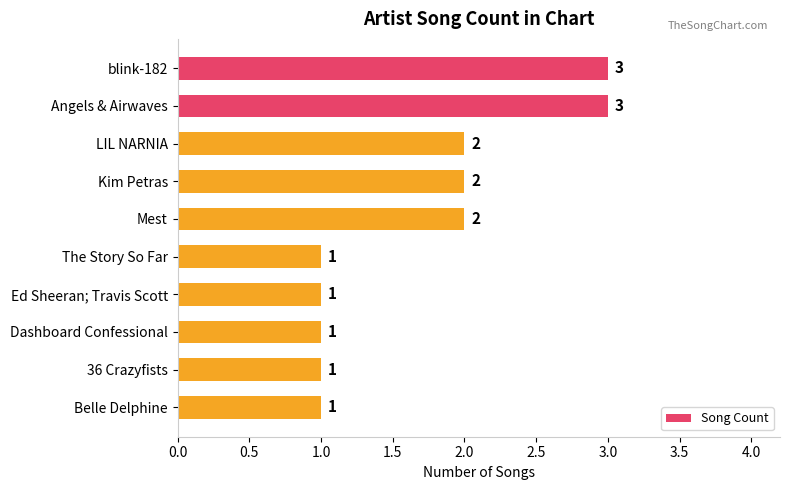

Reading top to bottom, transcribe all the data shown in this chart.

3	3	2	2	2	1	1	1	1	1